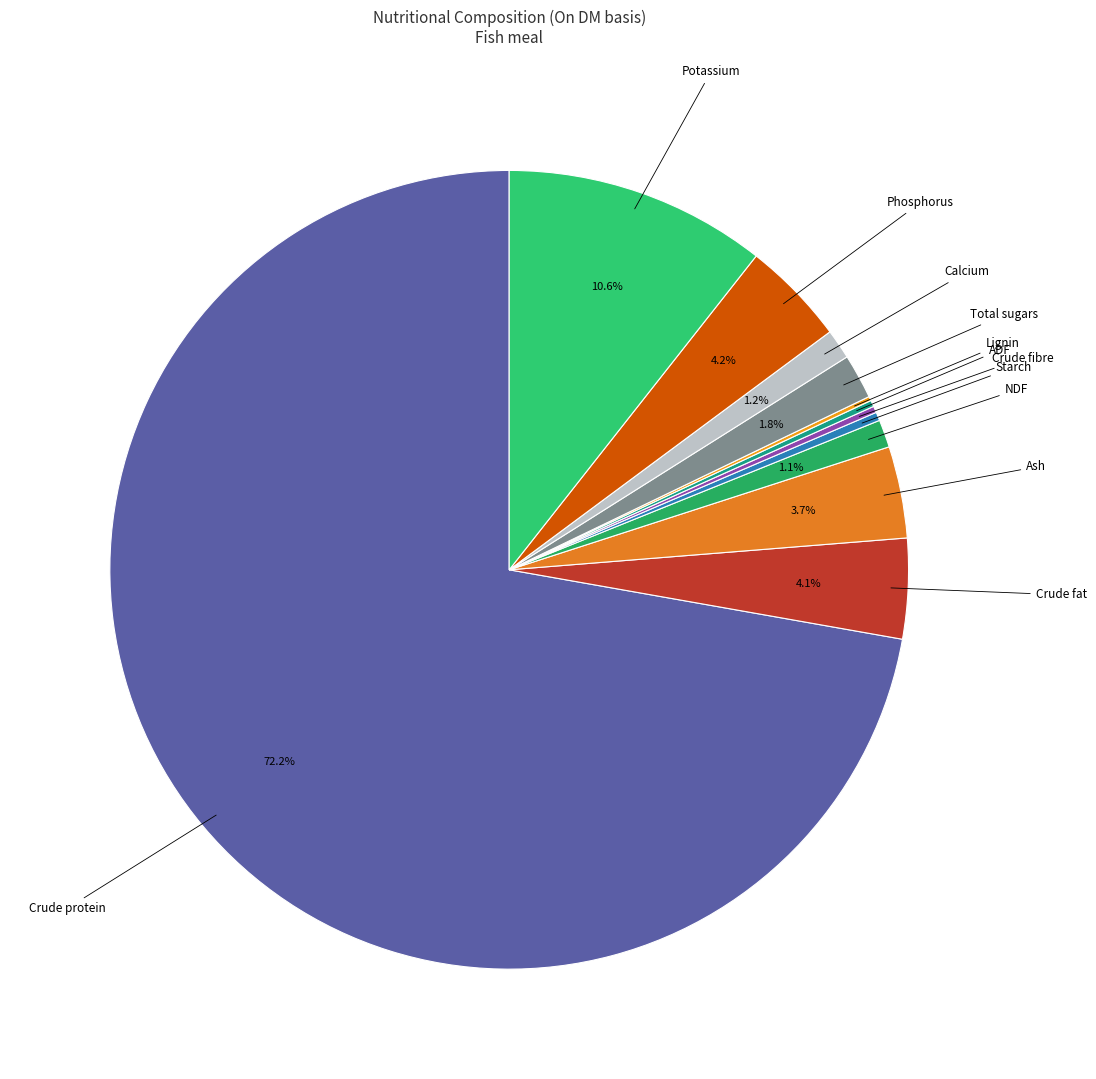

Which slice is the largest?

Crude protein